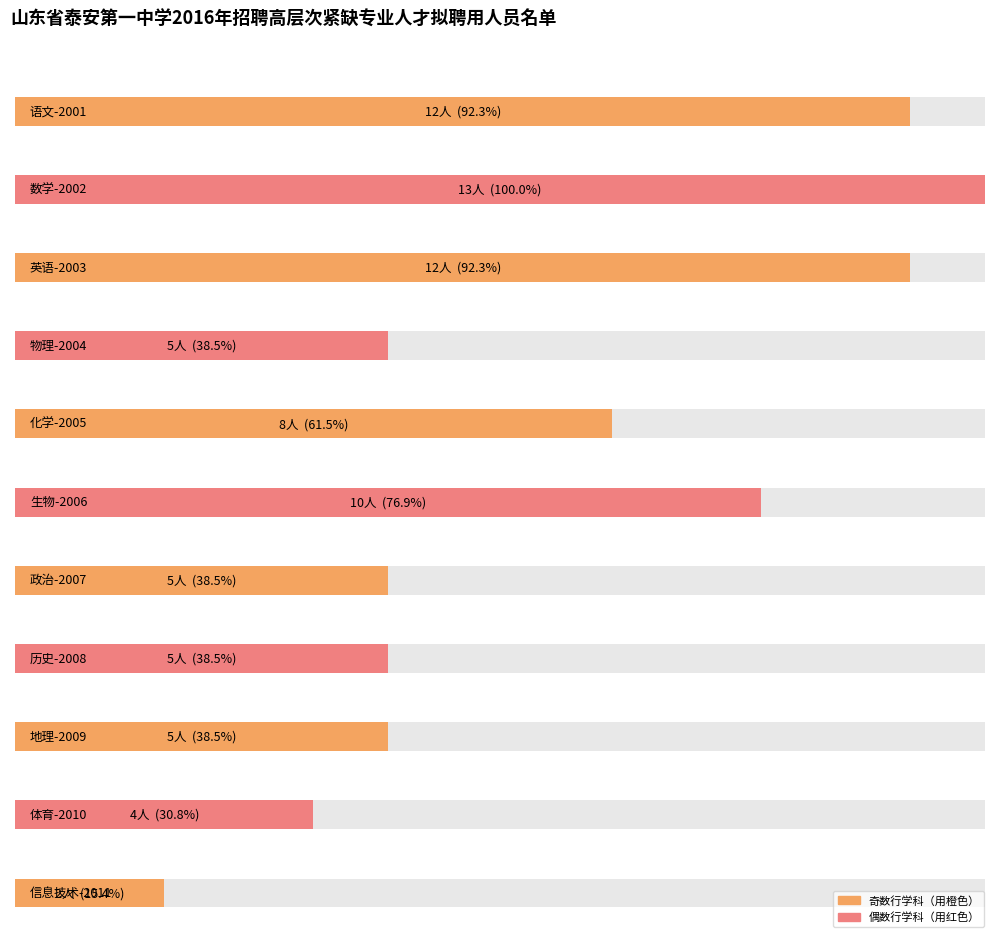

The value of 学科及岗位代码 at 物理-2004 is 5. True or false?

True